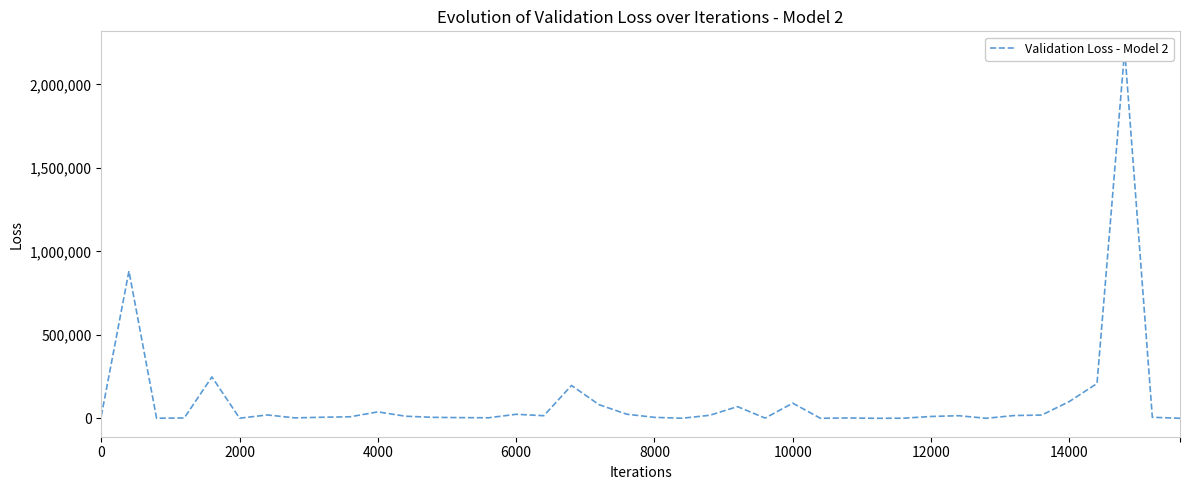

How many categories are shown in the chart?

40